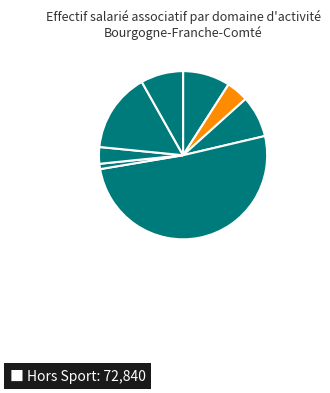

How many segments does this pie chart have?

8